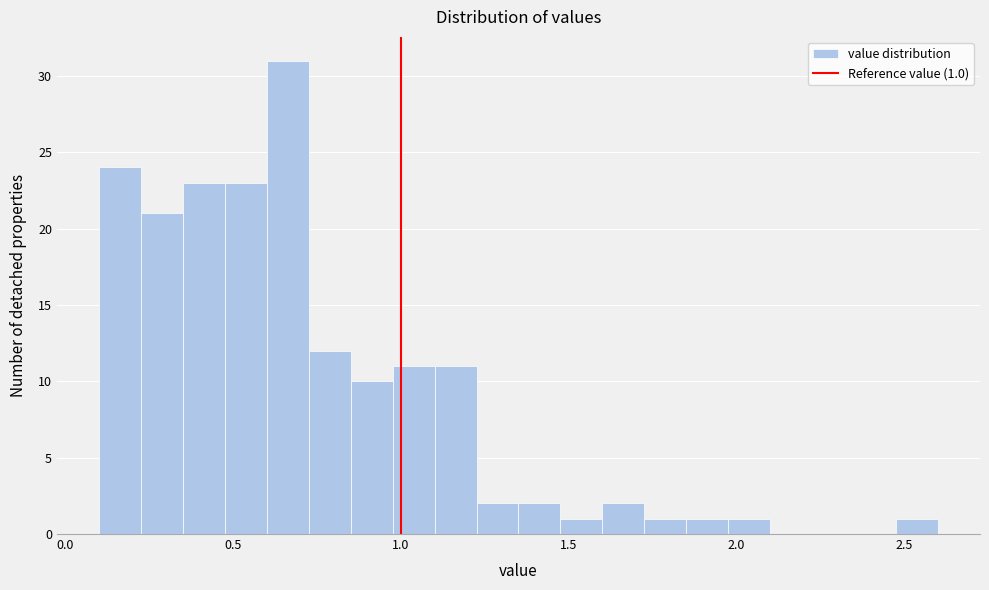

Read against the x-axis, roughly where is the centre of the tallest bar?

0.65